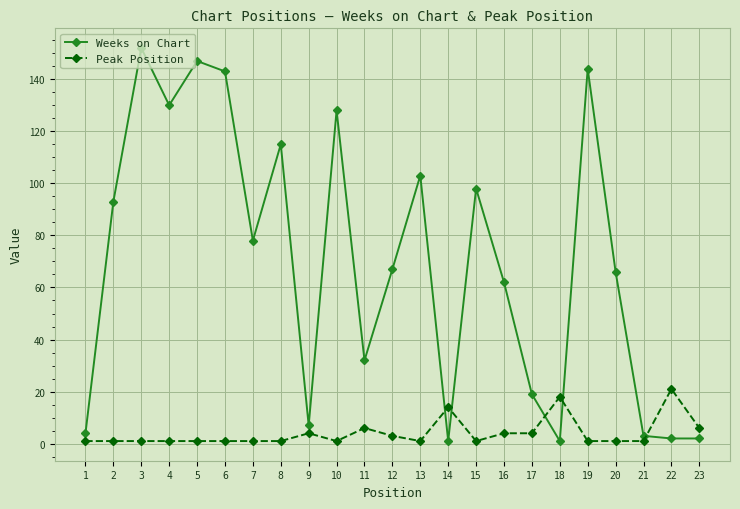

Which series has the largest total across all categories?

Weeks on Chart